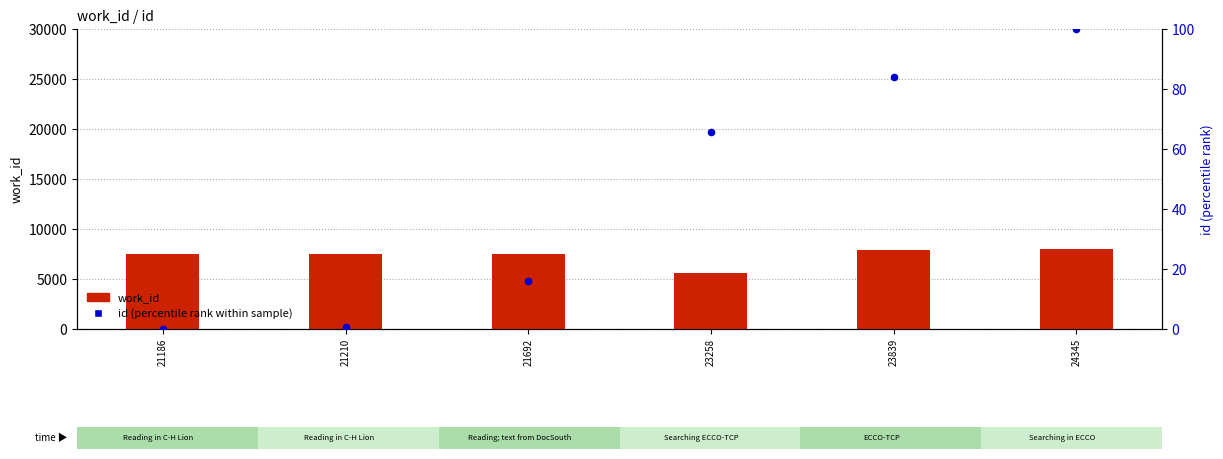

Is the value of work_id at 23839 greater than the value of id (percentile) at 21692?

Yes